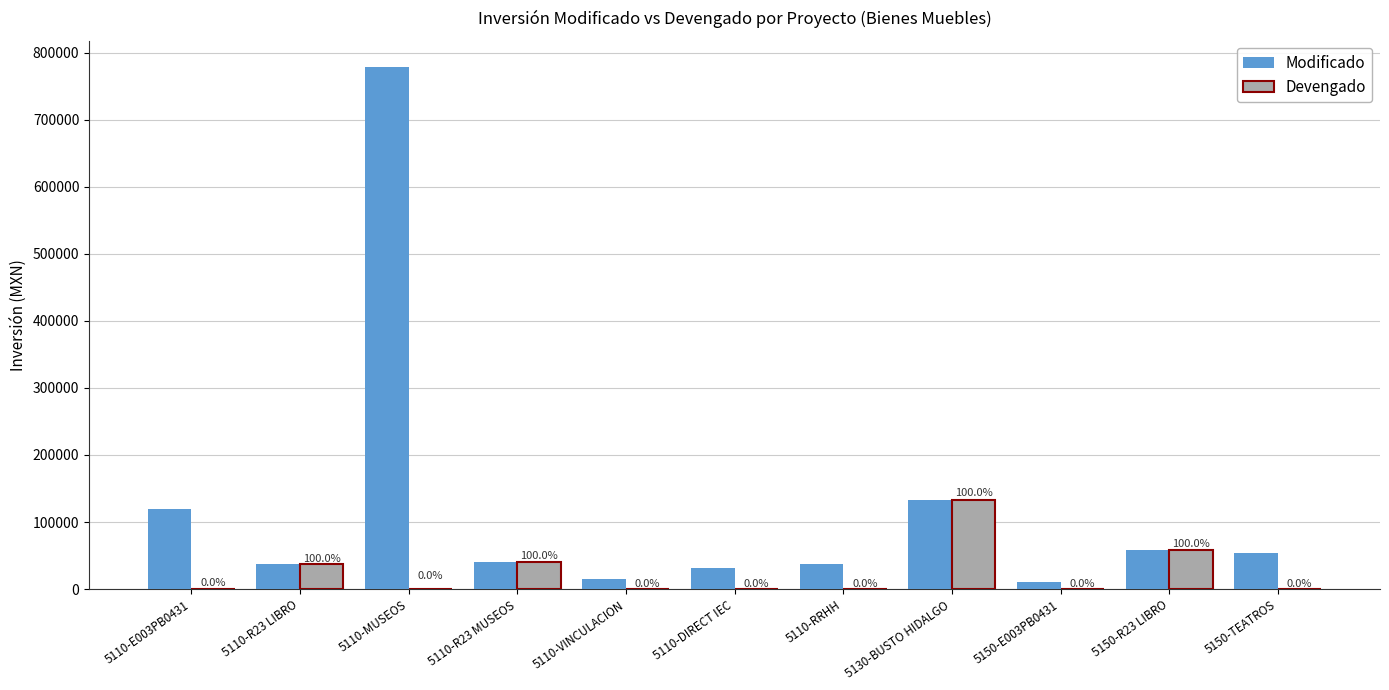

Is the value of Devengado at 5110-R23 MUSEOS greater than the value of Modificado at 5110-R23 LIBRO?

Yes